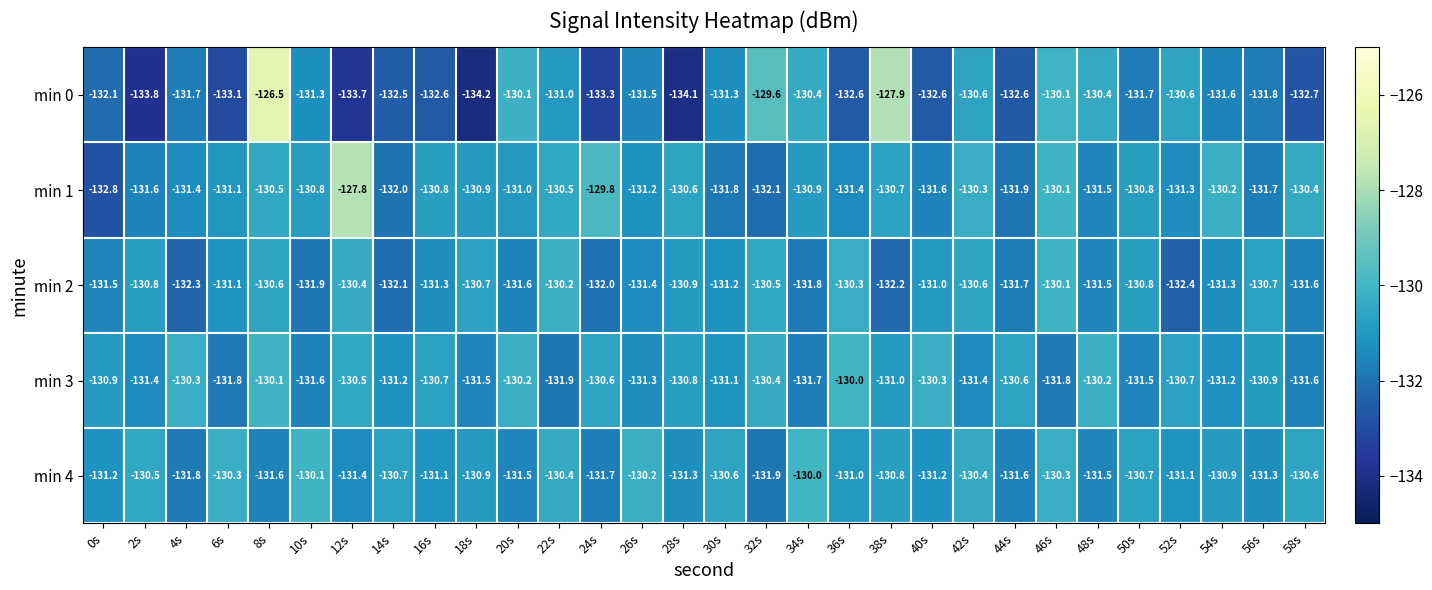

Read the min 1 value at 30s.

-131.8